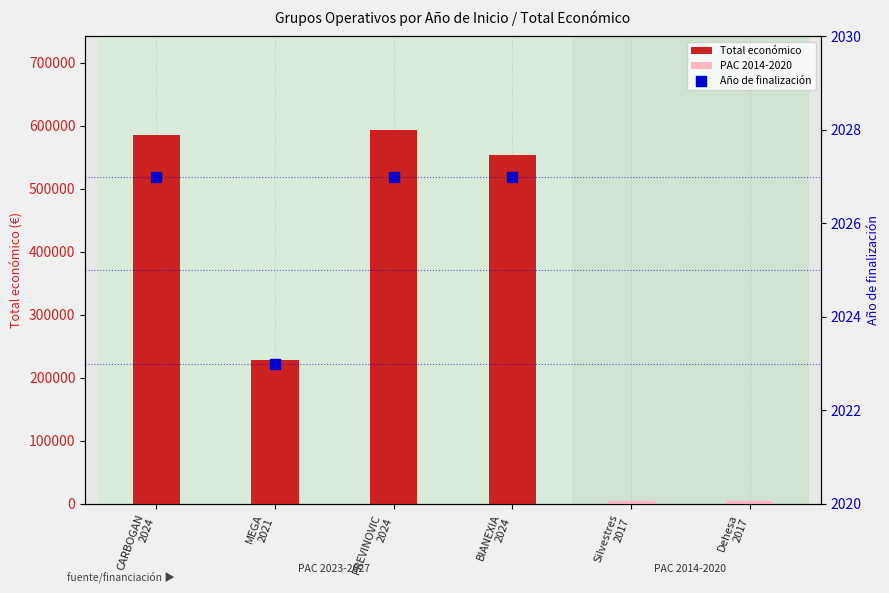

What is the change in value from MEGA
2021 to BIANEXIA
2024?

+325177